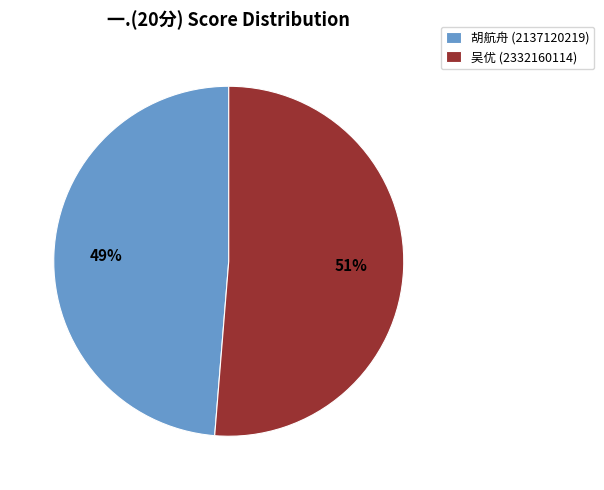

Which category has the biggest portion of the pie?

吴优 (2332160114)